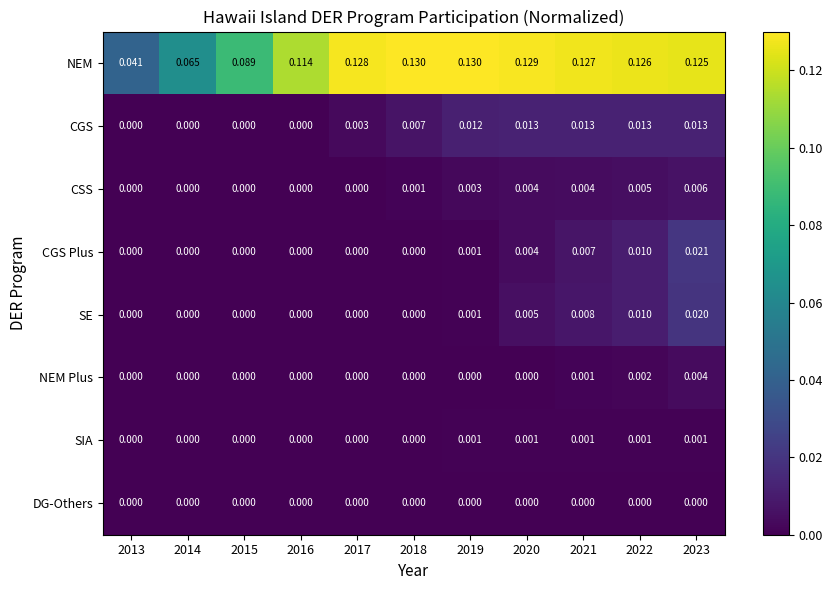

List the series in order of their peak value, highest first.

NEM, CGS Plus, SE, CGS, CSS, NEM Plus, SIA, DG-Others